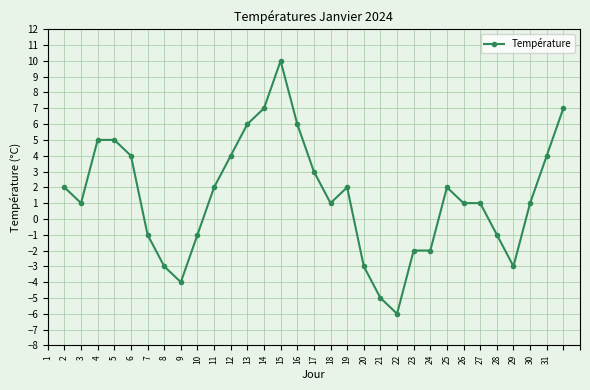

True or false: there are more than 2 points higher than both neighbors.

True